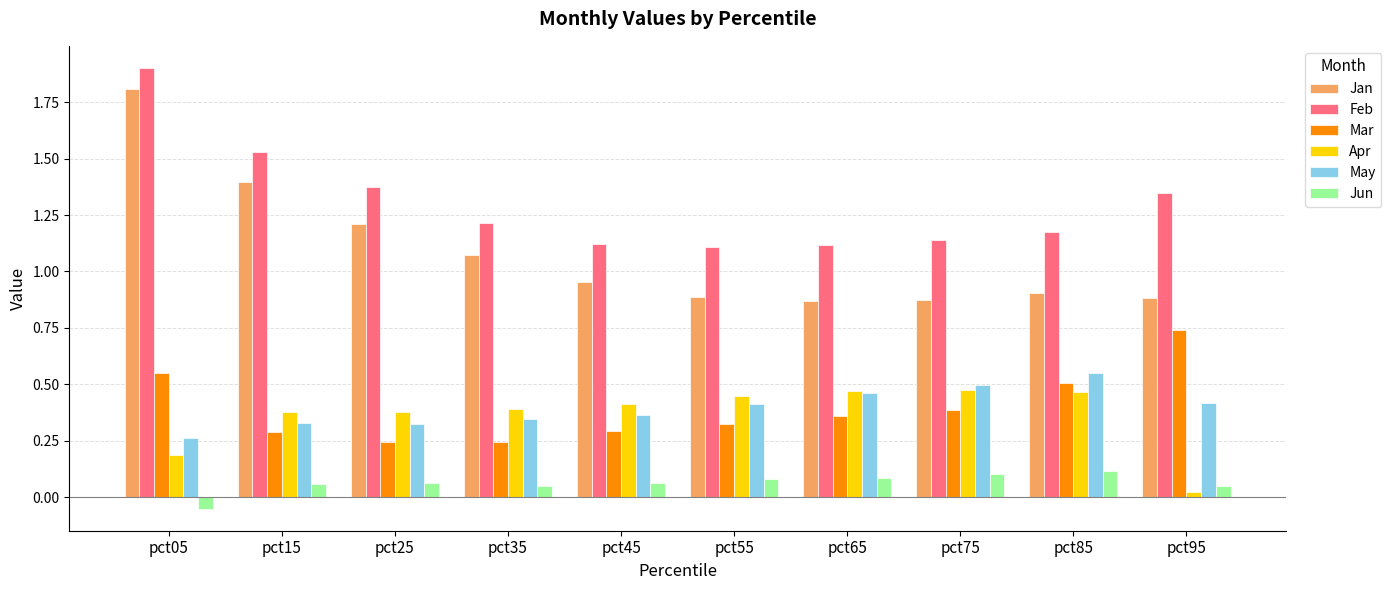

True or false: Feb has a value of 1.4 at pct25.

True